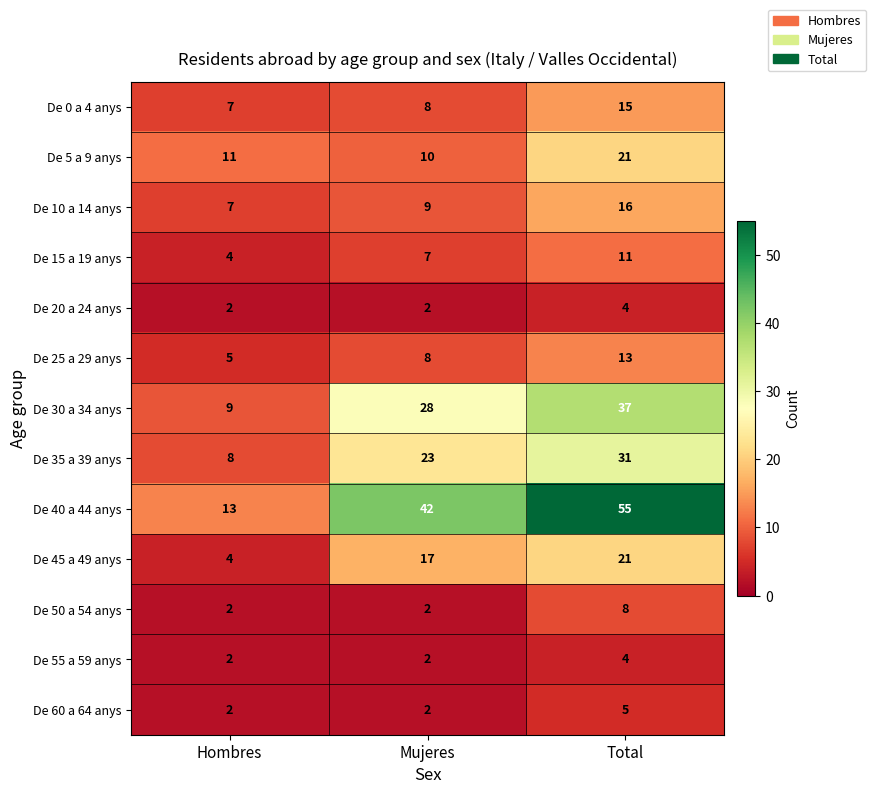

Is it true that De 30 a 34 anys equals 66 at Total?

False